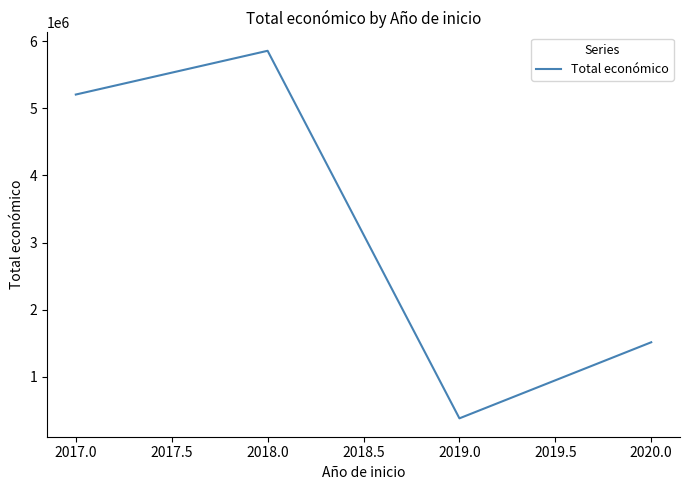

Between 2020.0 and 2018.0, which is larger?

2018.0